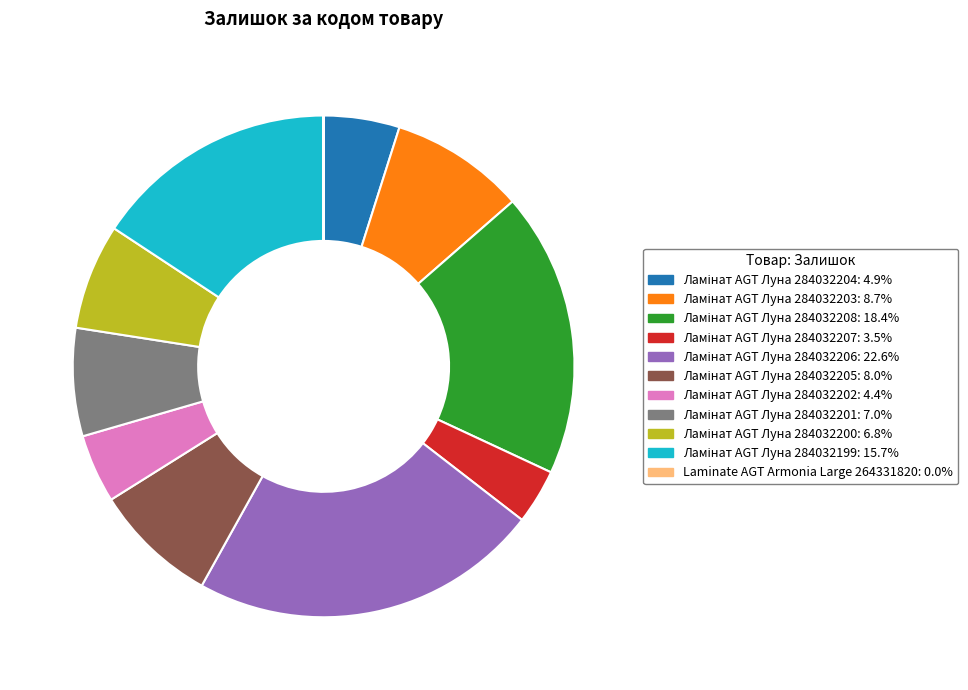

Is there any slice that represents more than half of the pie?

No